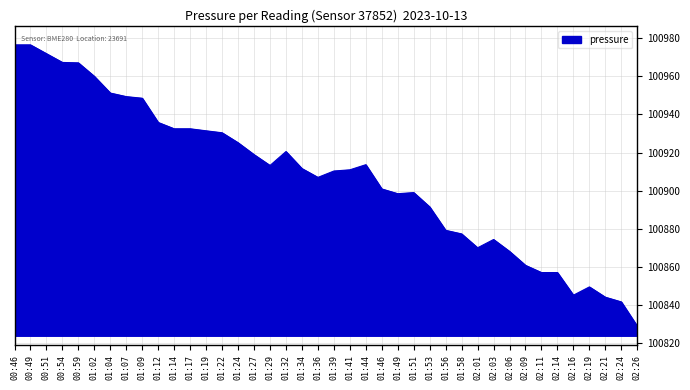

What is the difference between the values at 01:09 and 02:01?

78.5